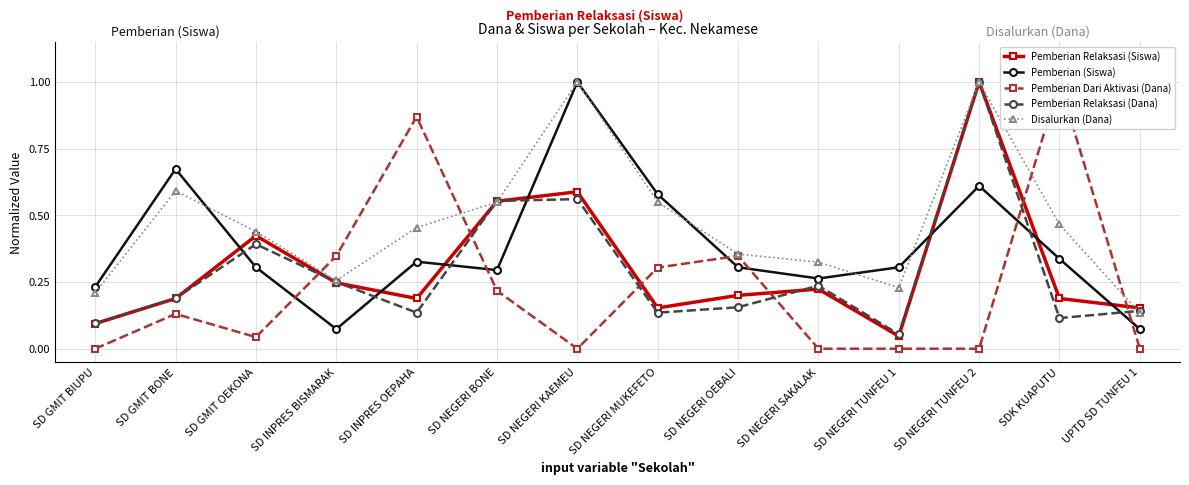

At how many categories does at least one series exceed 0?

14